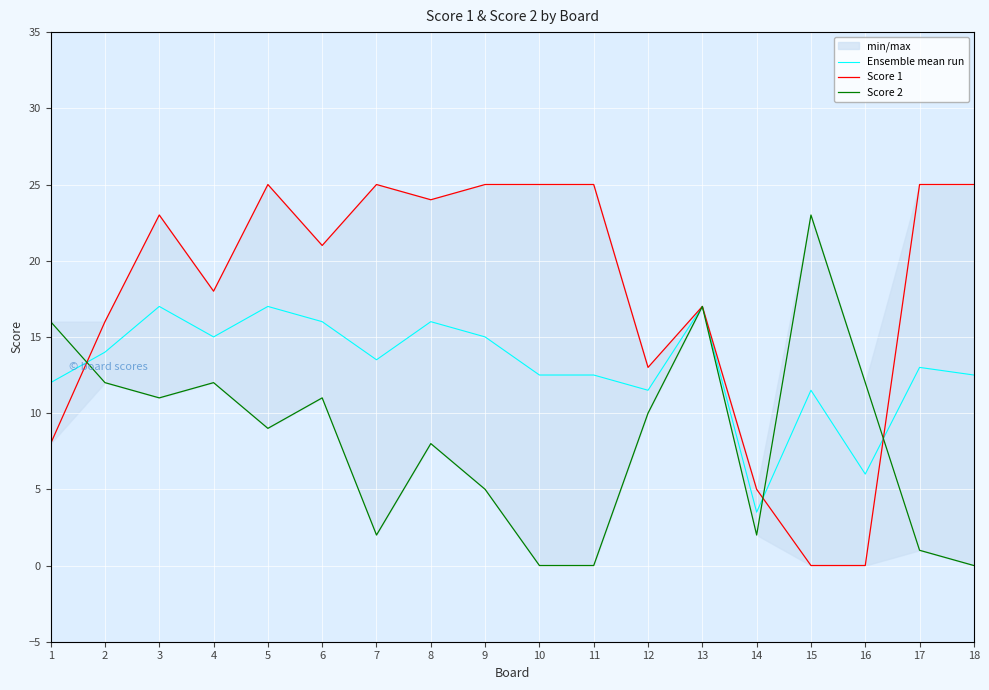

How many intersections are there between Ensemble mean run and Score 2?

3